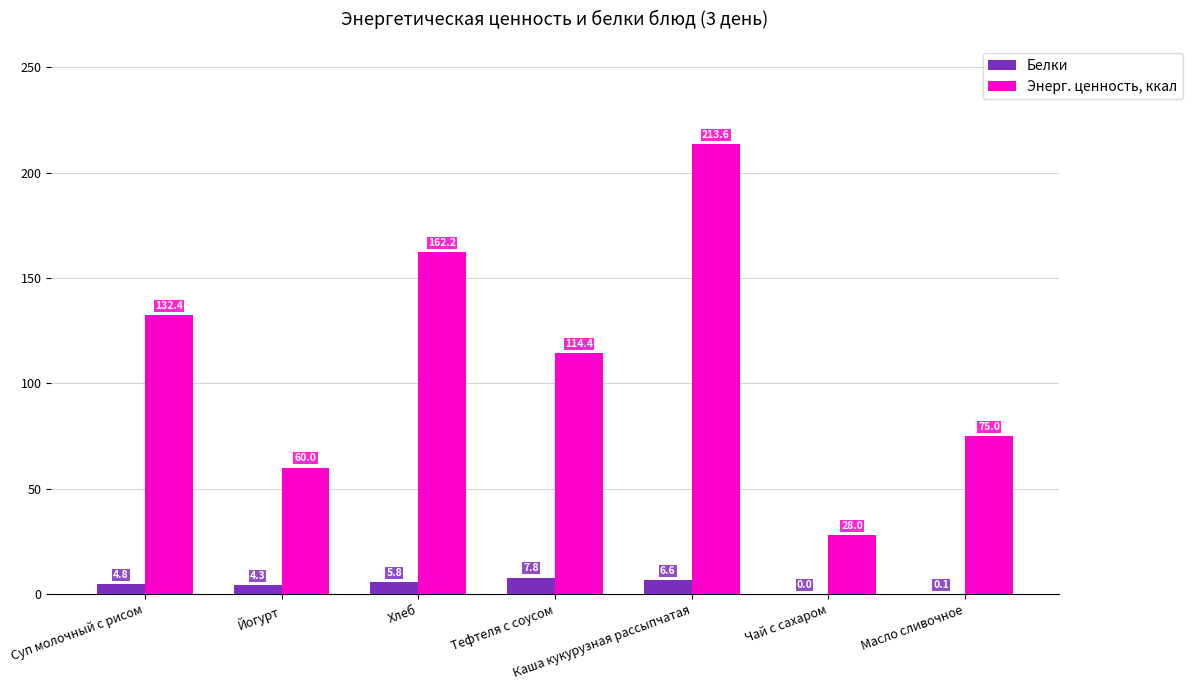

At which label does Энерг. ценность, ккал reach its peak?

Каша кукурузная рассыпчатая